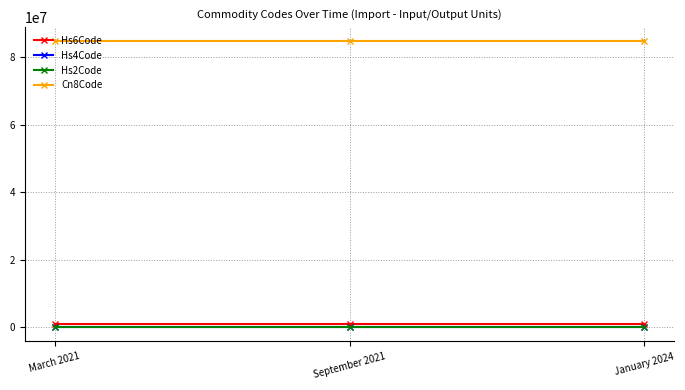

At how many categories does at least one series exceed 61959113?

3